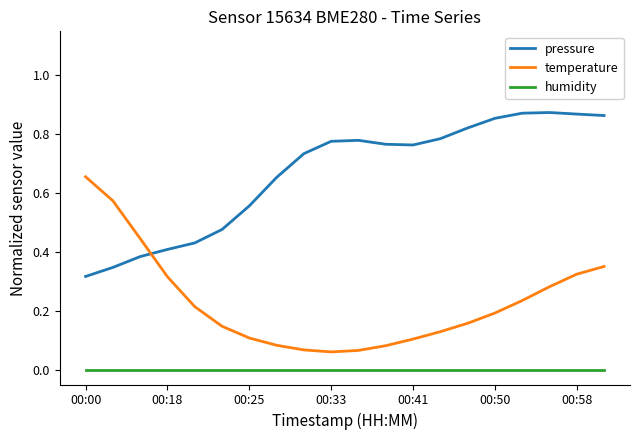

How many times do pressure and temperature cross each other?

1